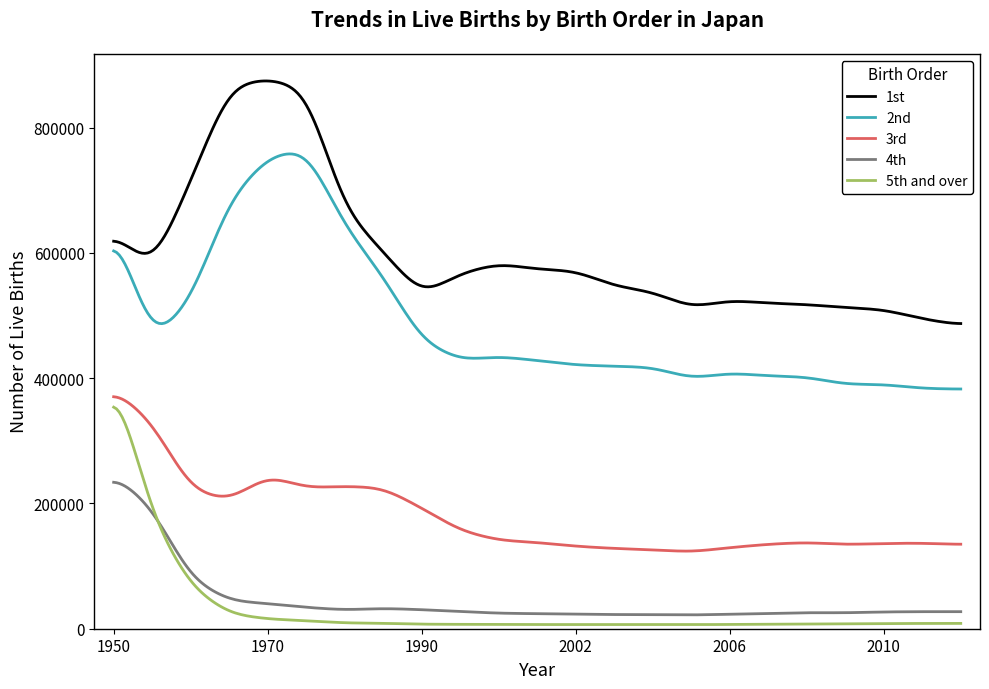

True or false: 1st and 5th and over intersect in this chart.

False